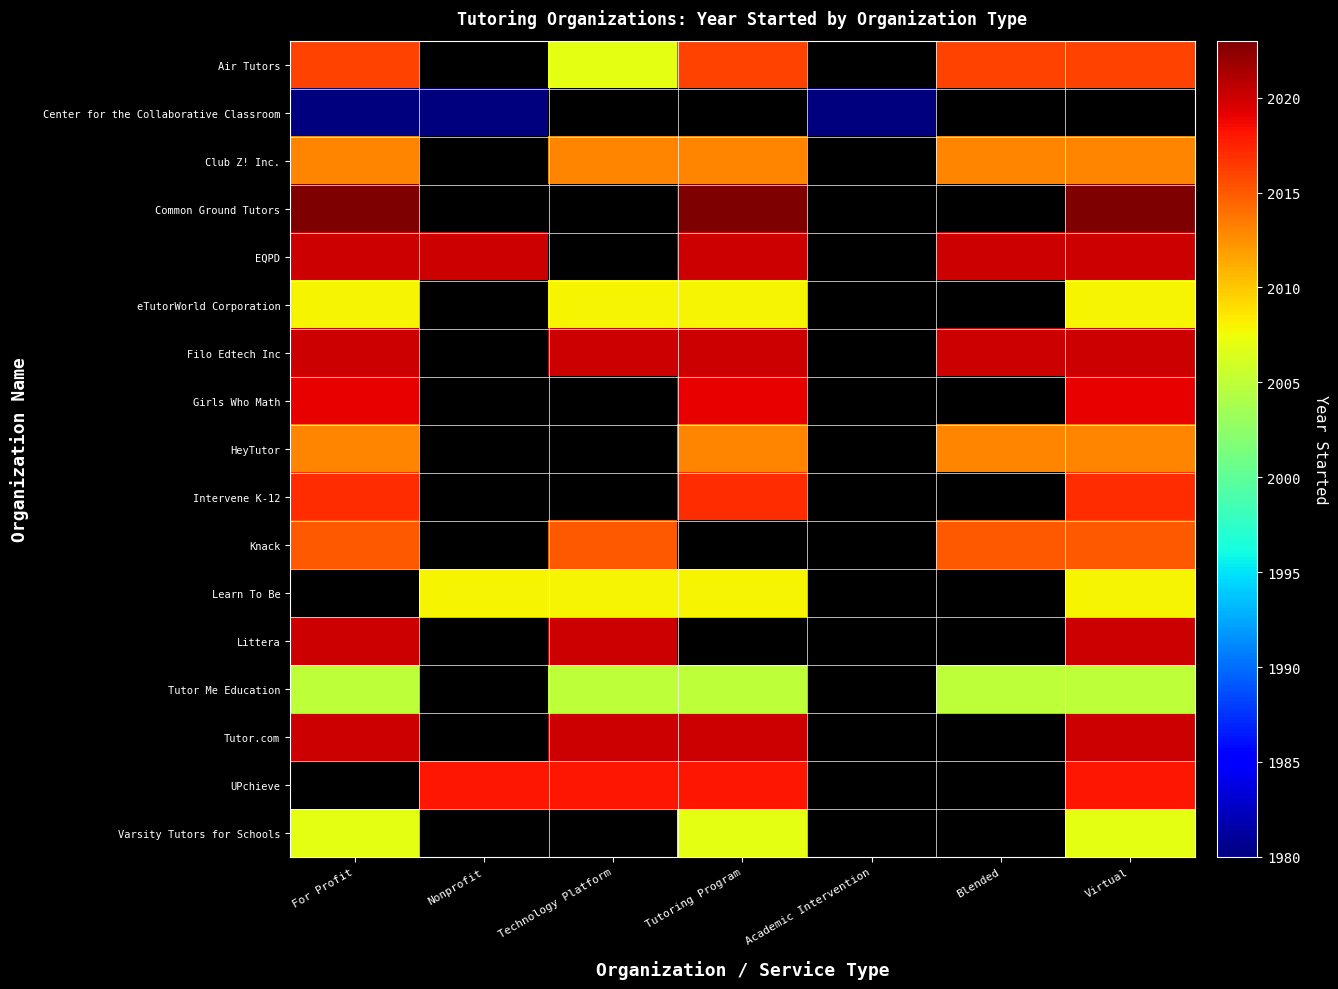

At which label is HeyTutor closest to 2013?

For Profit